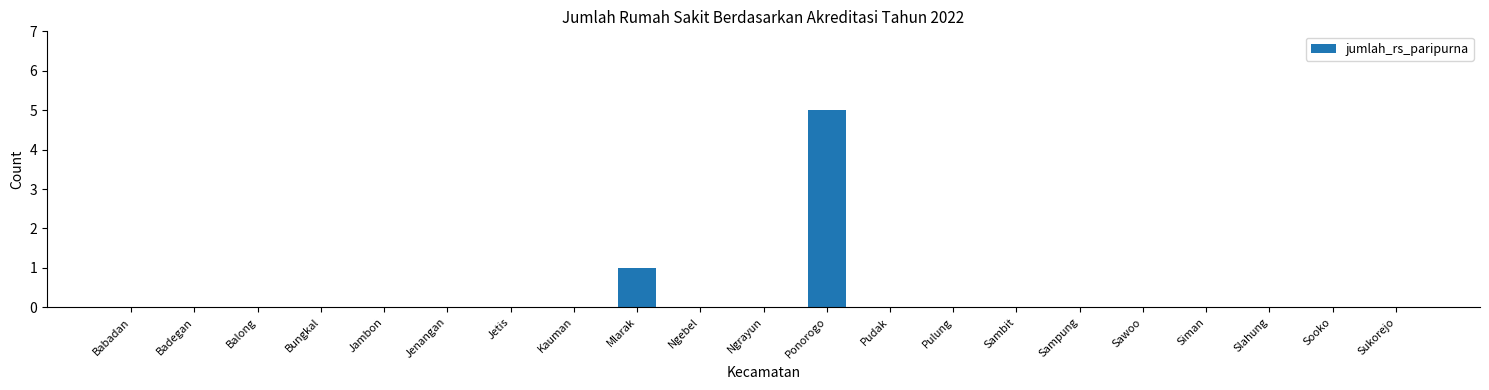

Reading left to right, what are all the values shown in this chart?

Babadan=0	Badegan=0	Balong=0	Bungkal=0	Jambon=0	Jenangan=0	Jetis=0	Kauman=0	Mlarak=1	Ngebel=0	Ngrayun=0	Ponorogo=5	Pudak=0	Pulung=0	Sambit=0	Sampung=0	Sawoo=0	Siman=0	Slahung=0	Sooko=0	Sukorejo=0